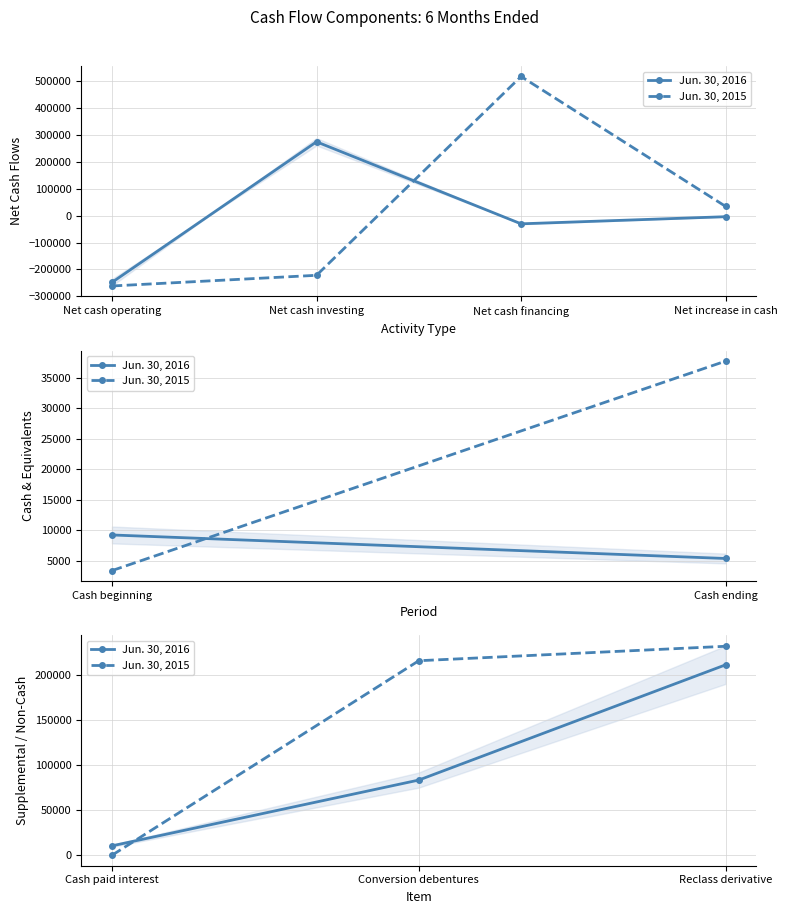

What are all the series names shown in the legend?

Jun. 30, 2016, Jun. 30, 2015